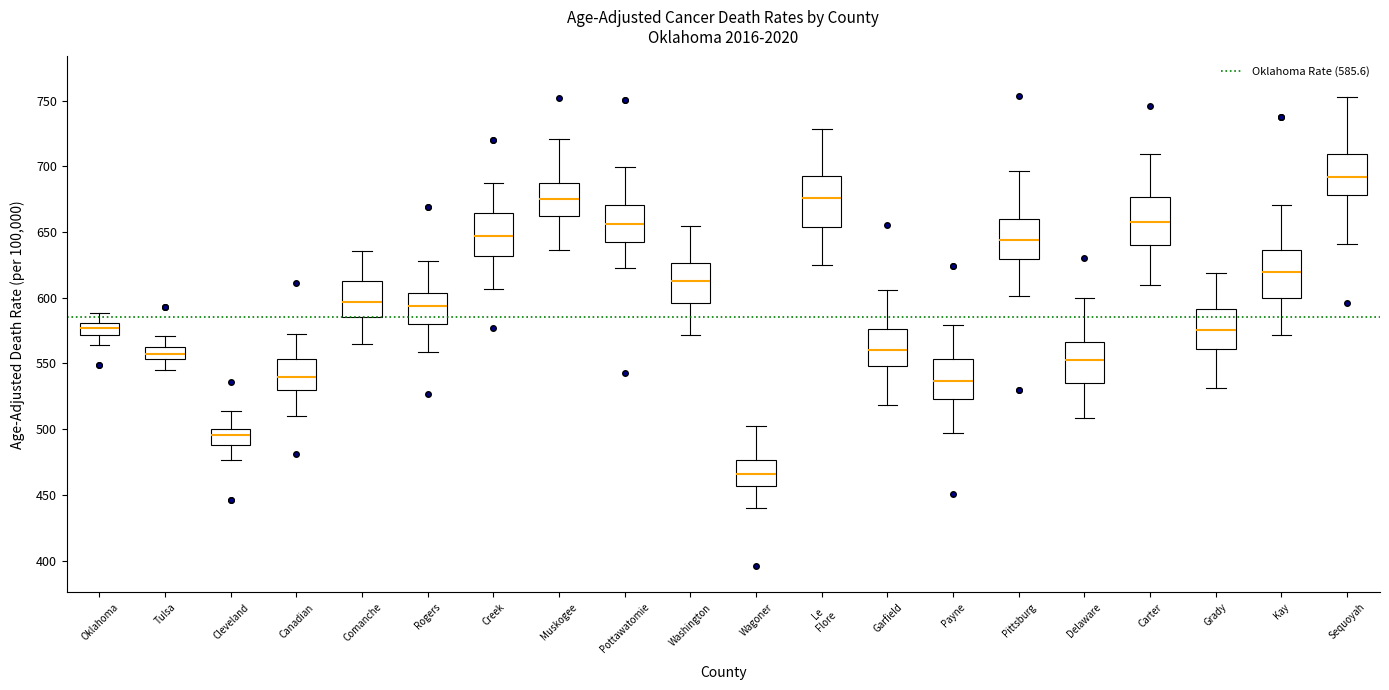

Where does the upper whisker of the box for Cleveland end on the y-axis? The values are not printed on the chart, so give them approximately, as read against the axis.

515